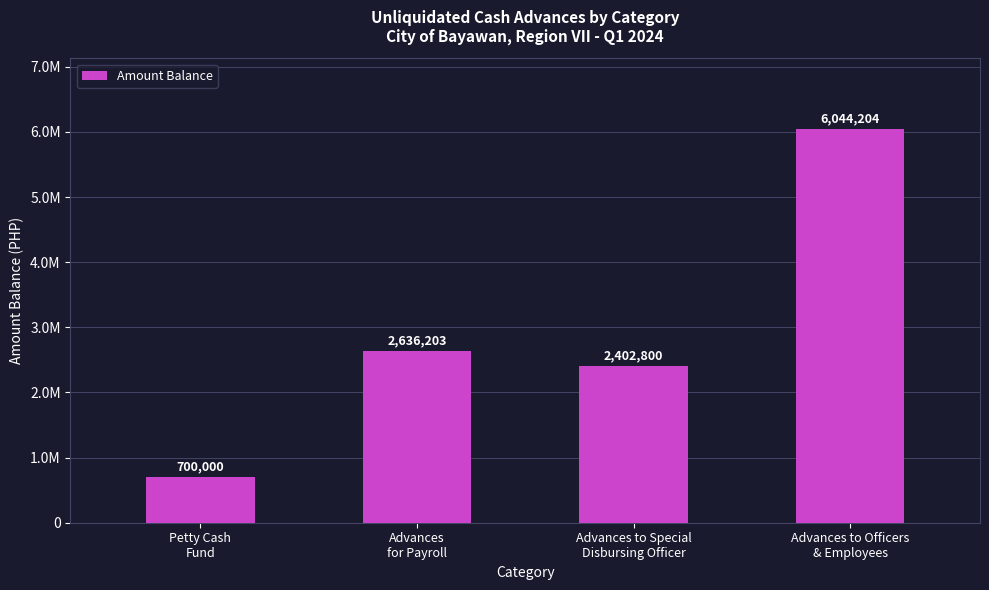

Does the chart contain any negative values?

No